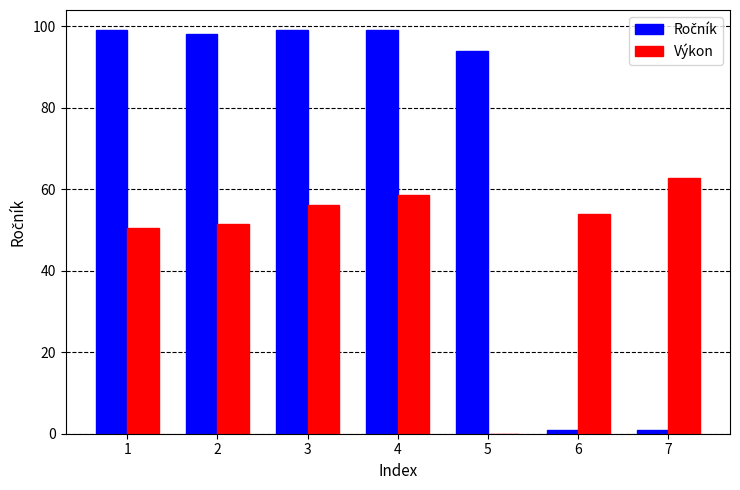

What is the total value across all series at 4?

157.6